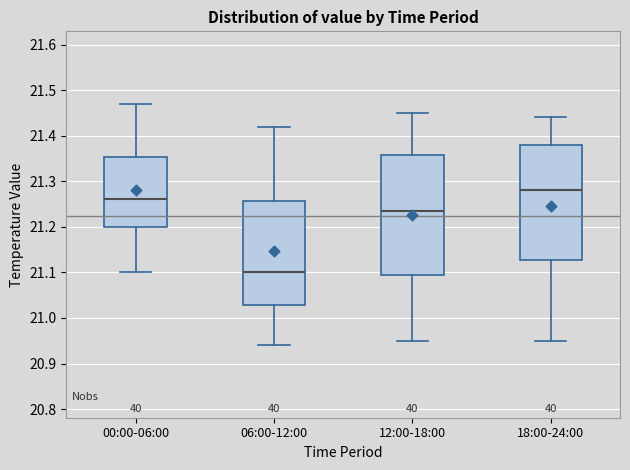

Comparing the boxes themselves (not the whiskers), which one is the tallest?

12:00-18:00